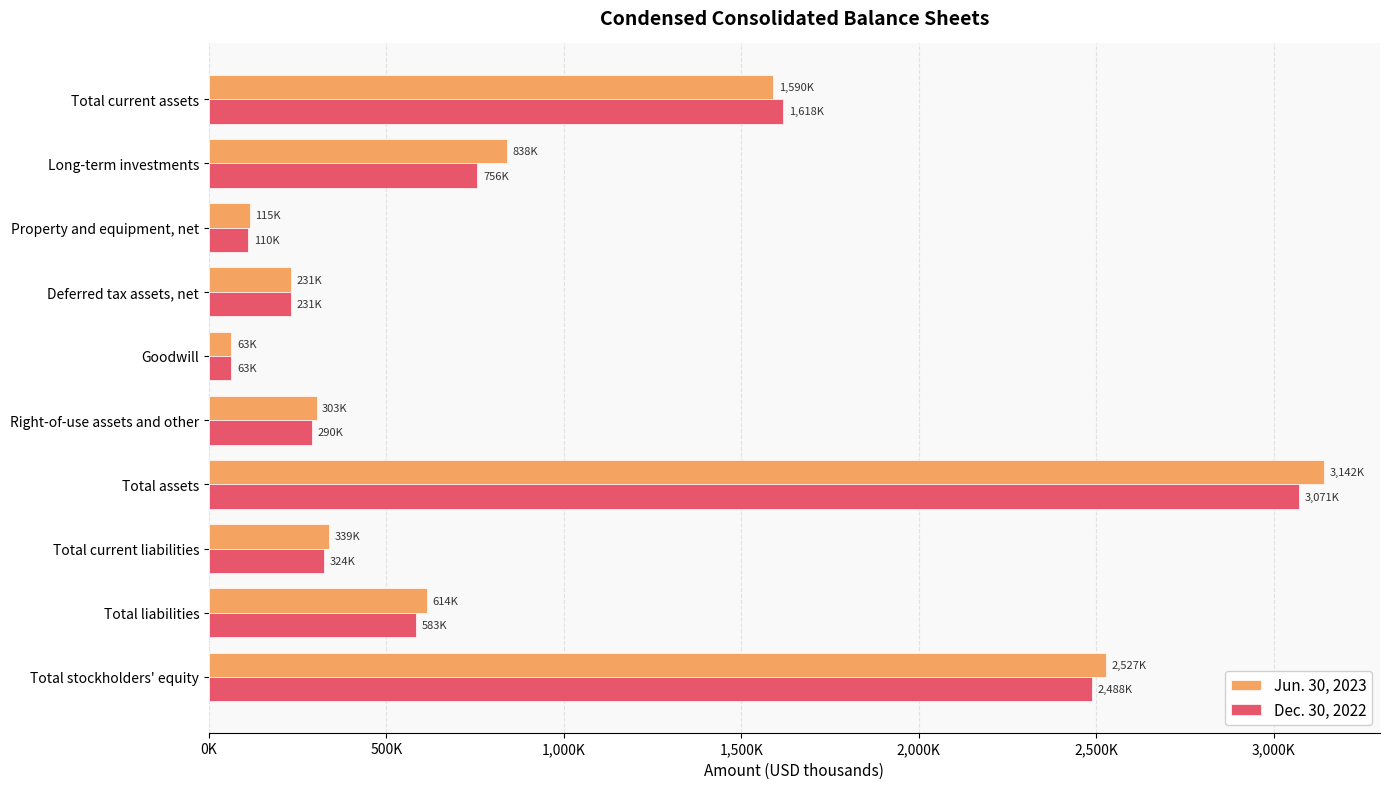

What are all the series names shown in the legend?

Jun. 30, 2023, Dec. 30, 2022